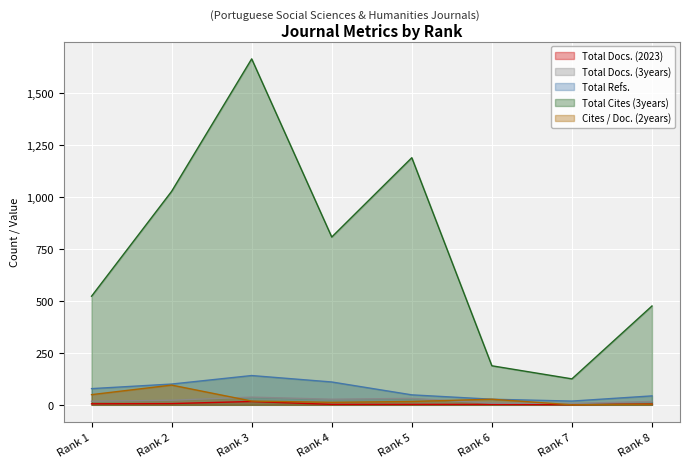

What is the difference between the highest and lowest values at Rank 3?

1650